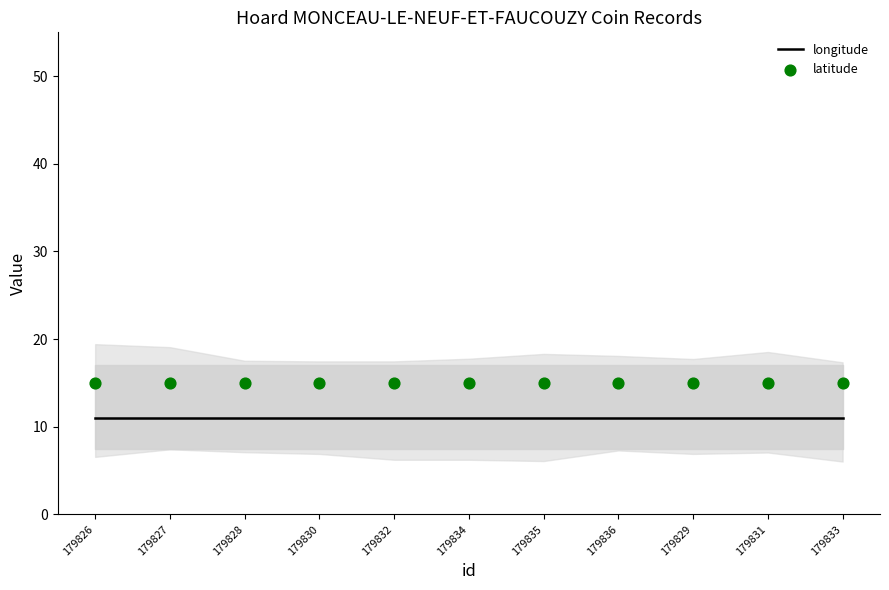

Which series has the widest spread of Y values?

longitude